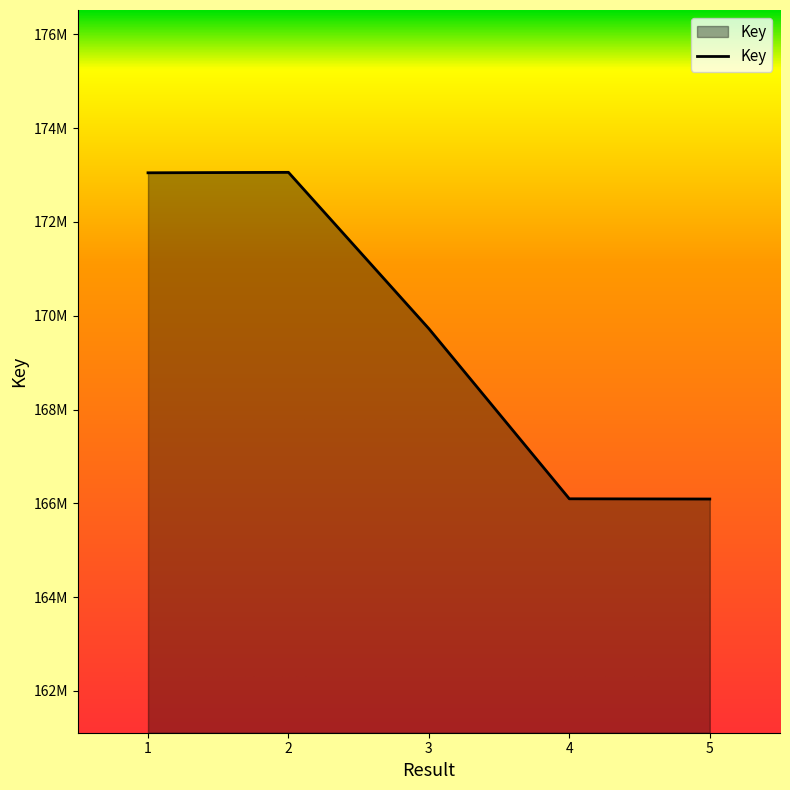

True or false: the data shows 97933437 at 3.

False